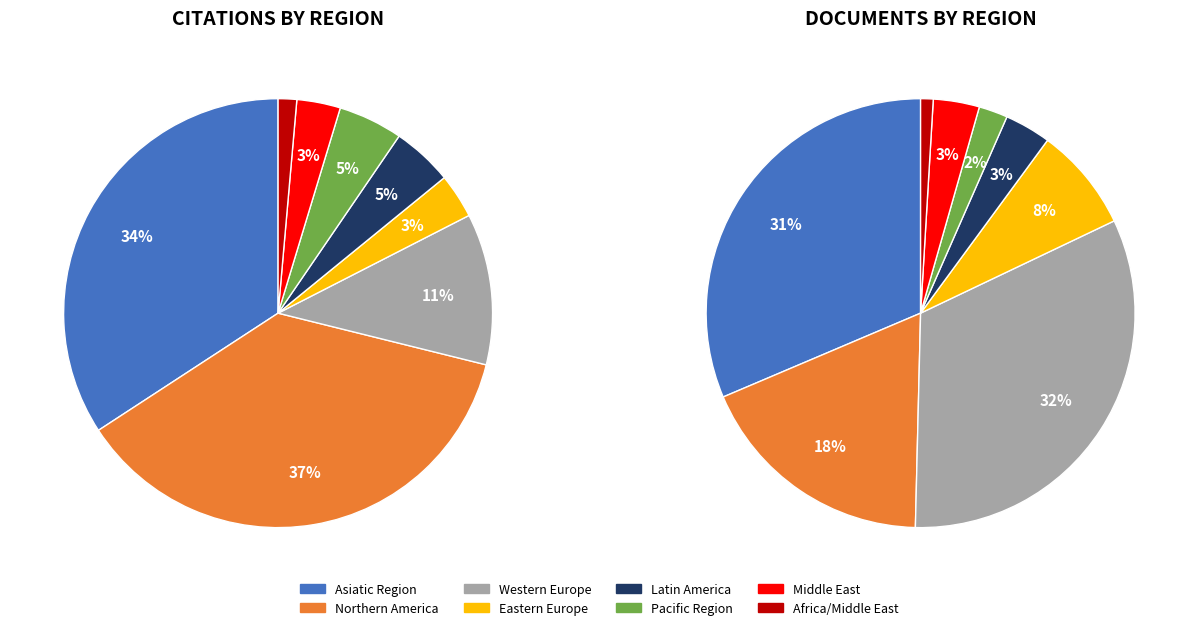

To the nearest percent, what is the combined percentage of Africa/Middle East and Pacific Region?

6%